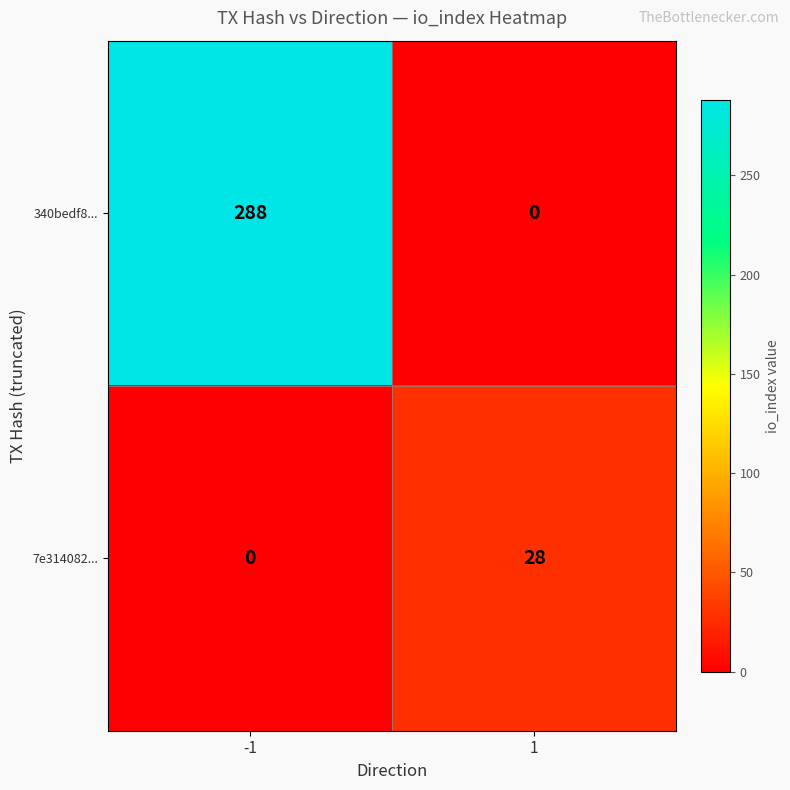

Which series changed the most between -1 and 1?

340bedf8...